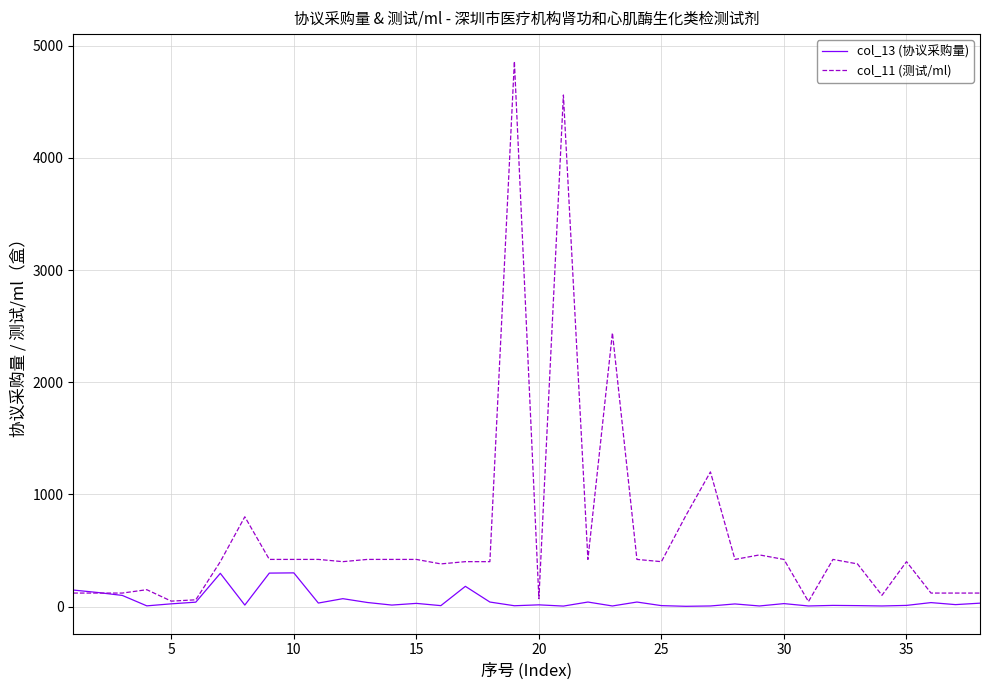

List the series in order of their overall mean, lowest first.

col_13 (协议采购量), col_11 (测试/ml)